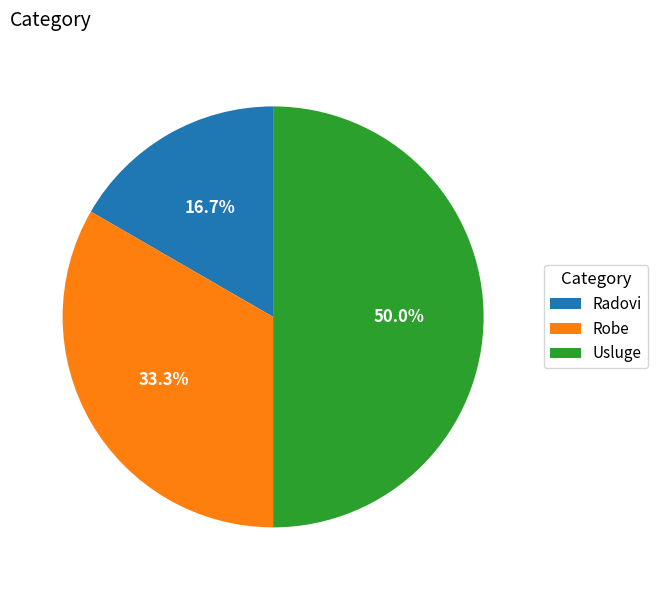

How many slices are in this pie chart?

3